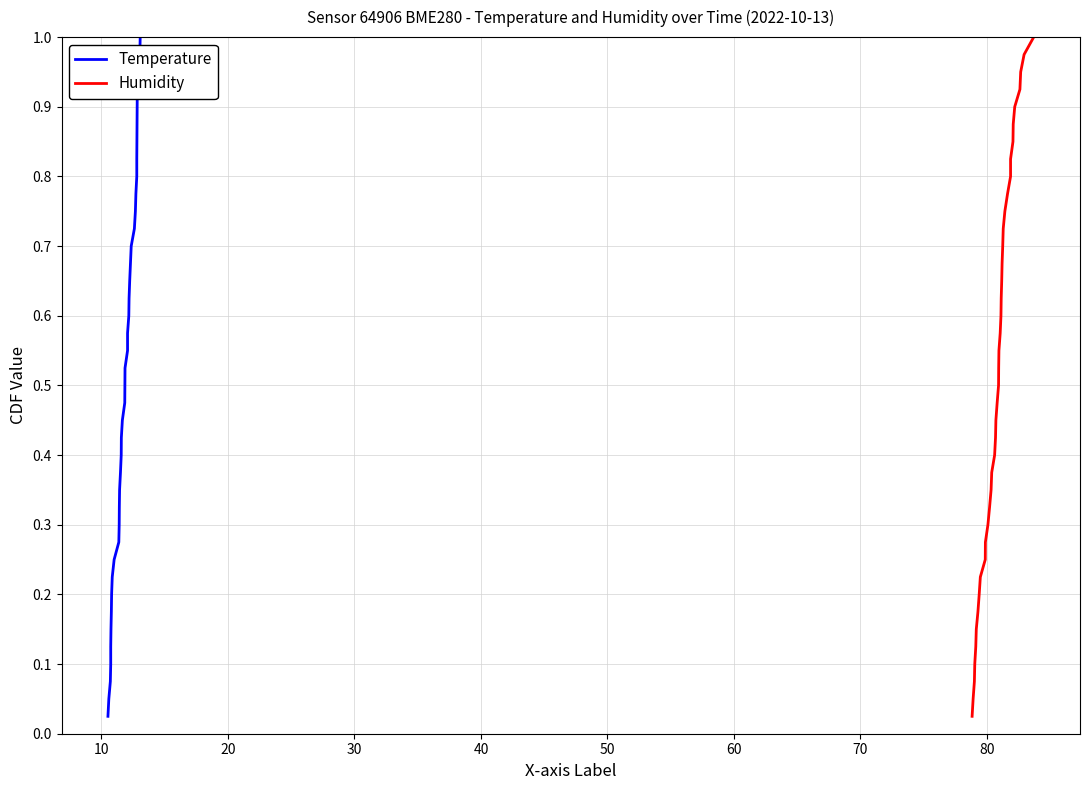

Is the value of Humidity at 40 greater than the value of Temperature at 18?

No